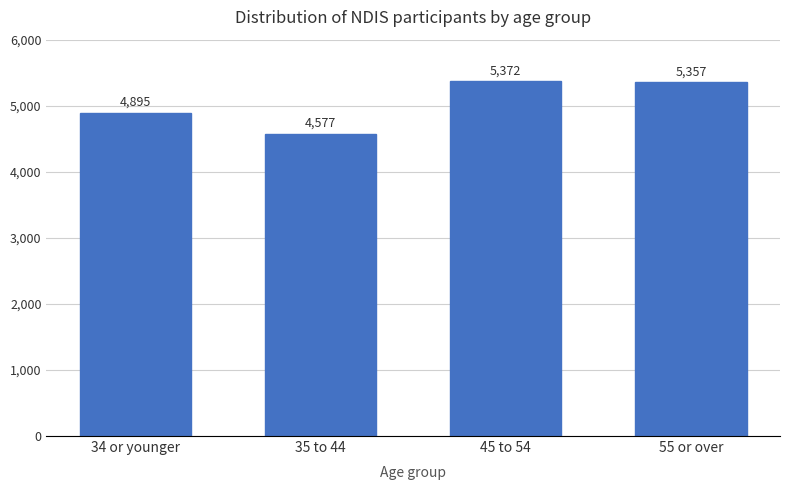

What is the sum of the values at 55 or over and 45 to 54?

10729